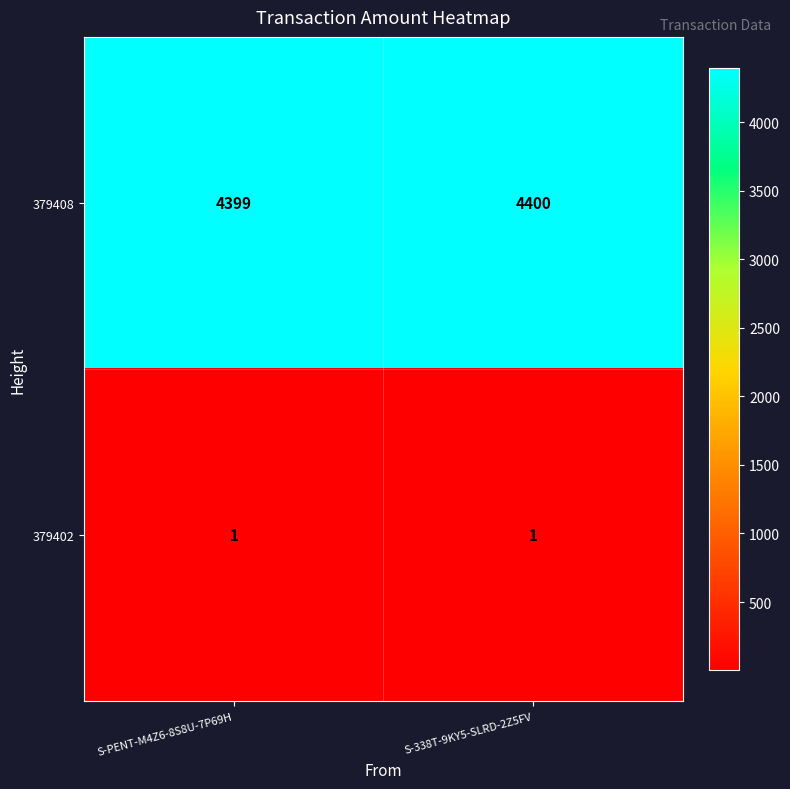

List the series in order of their peak value, lowest first.

379402, 379408